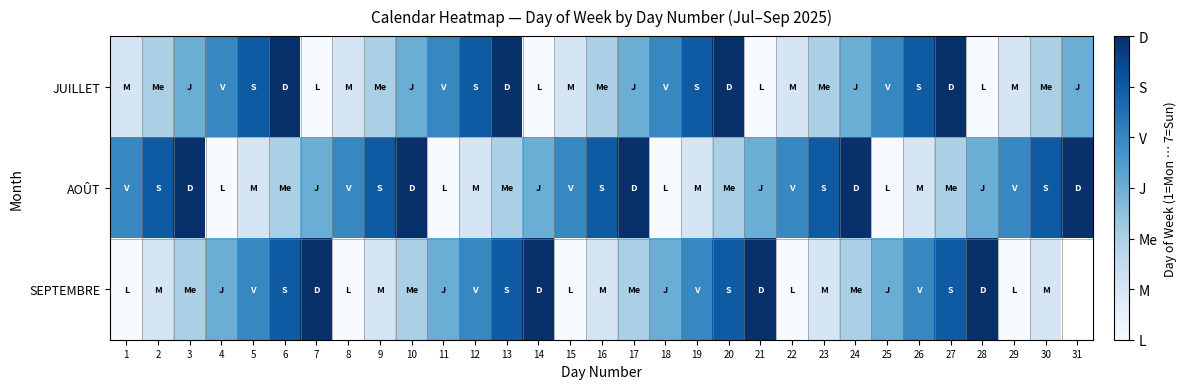

Rank the categories by AOÛT value from highest to lowest.

3, 10, 17, 24, 31, 2, 9, 16, 23, 30, 1, 8, 15, 22, 29, 7, 14, 21, 28, 6, 13, 20, 27, 5, 12, 19, 26, 4, 11, 18, 25